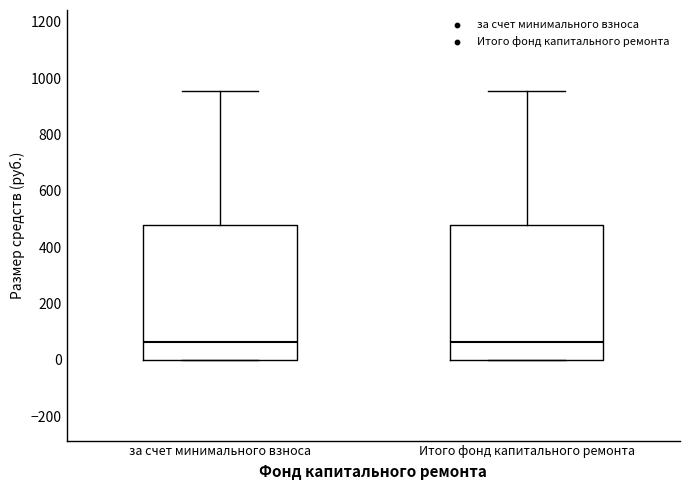

Reading left to right, transcribe this box plot: for each box, give where its median line is, the range the box spans, and where its two whiskers end, as read against the y-axis. The values are not printed on the chart, so give them approximately, as read against the axis.

за счет минимального взноса: median 60, box 0 to 480, whiskers 0 to 960
Итого фонд капитального ремонта: median 60, box 0 to 480, whiskers 0 to 960